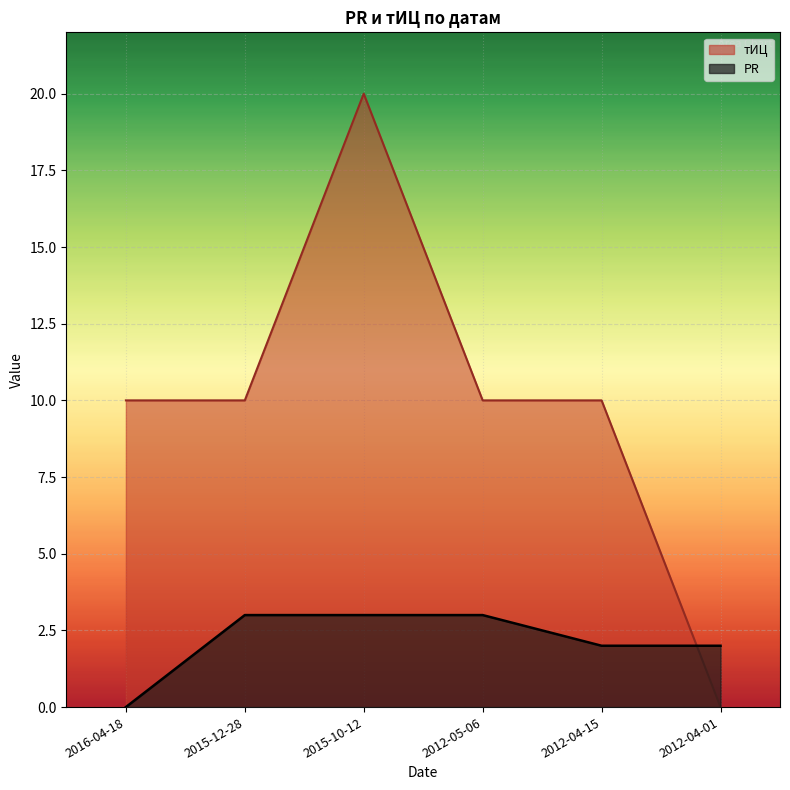

The value of тИЦ at 2015-12-28 is 10. True or false?

True